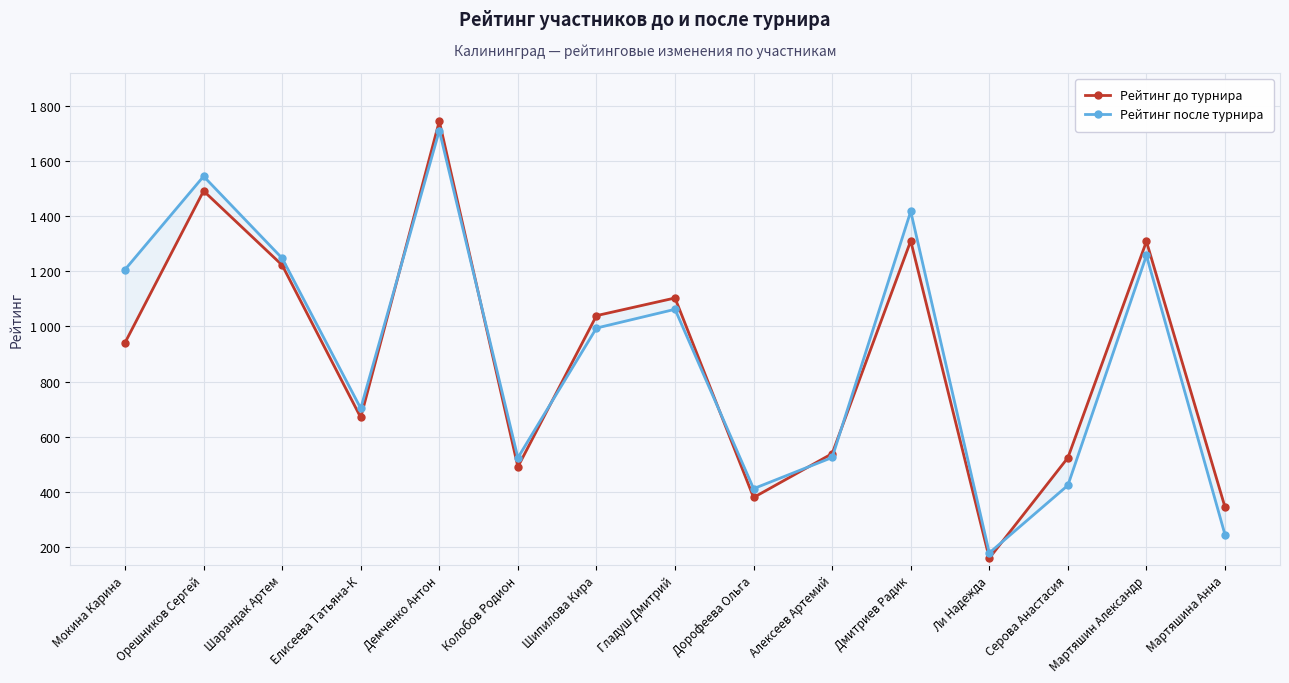

At how many categories does at least one series exceed 358?

13